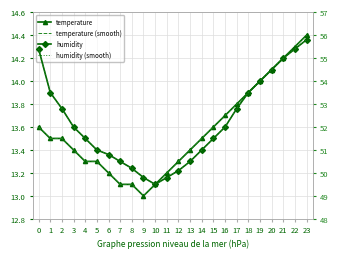

What is the total value across all series at 17?

133.2